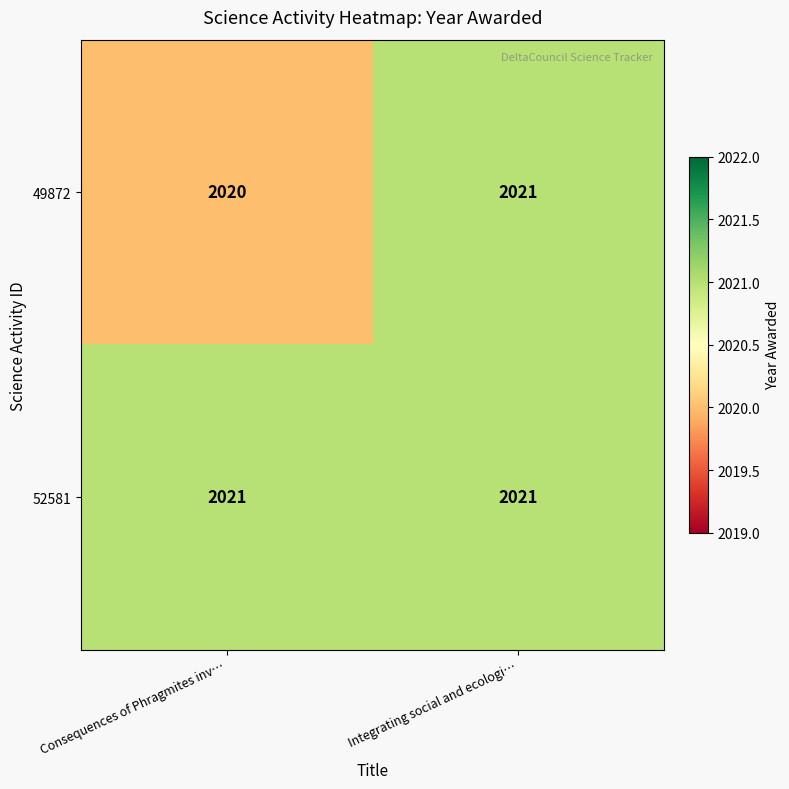

Is it true that 52581 equals 2021 at Integrating social and ecologi…?

True